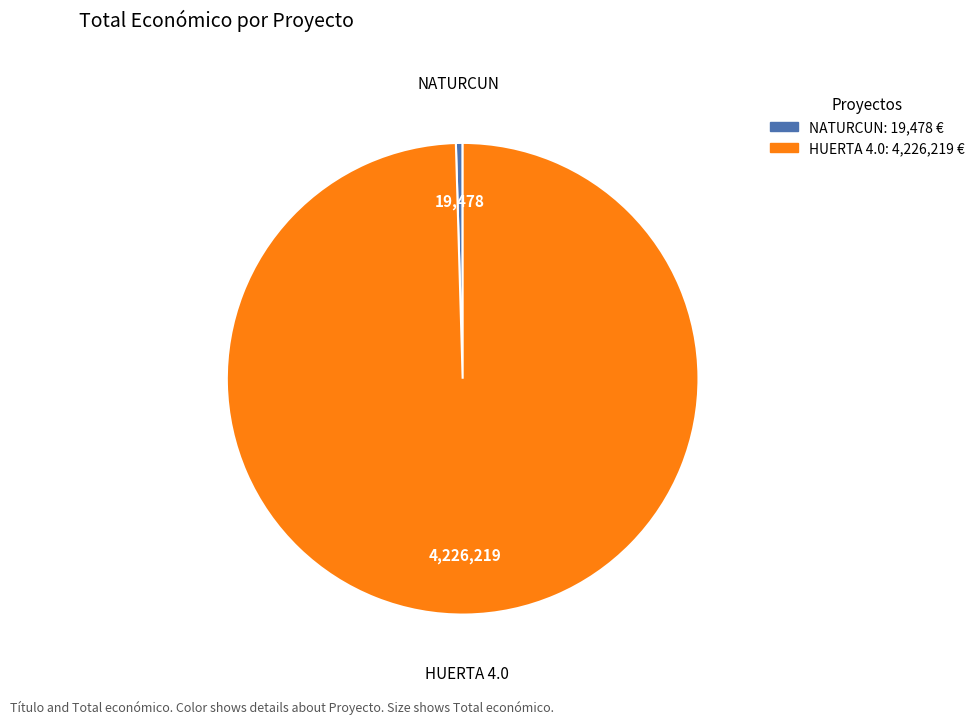

Is it true that HUERTA 4.0 is 93% of the pie?

False